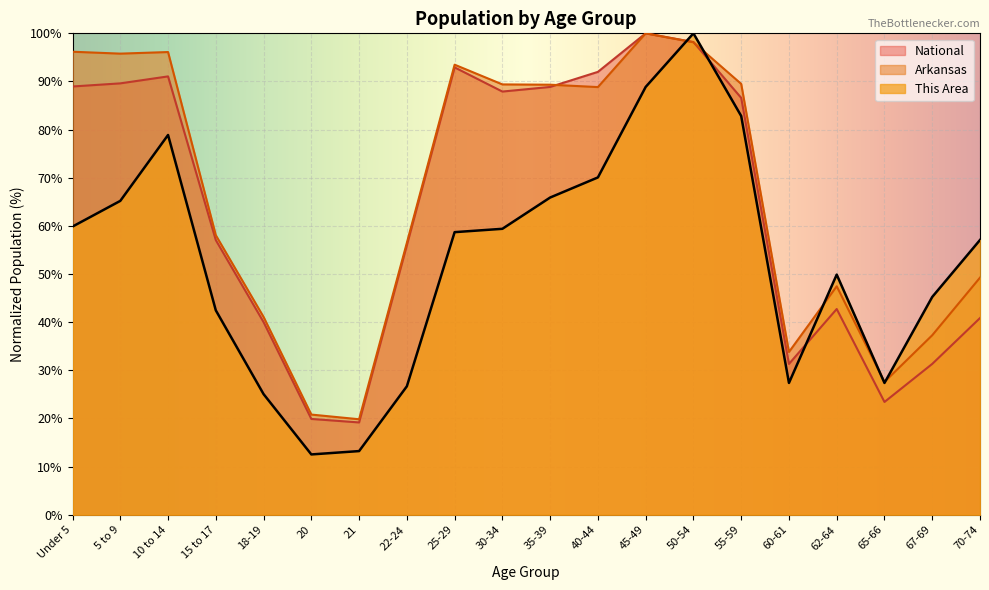

True or false: National and This Area intersect in this chart.

True